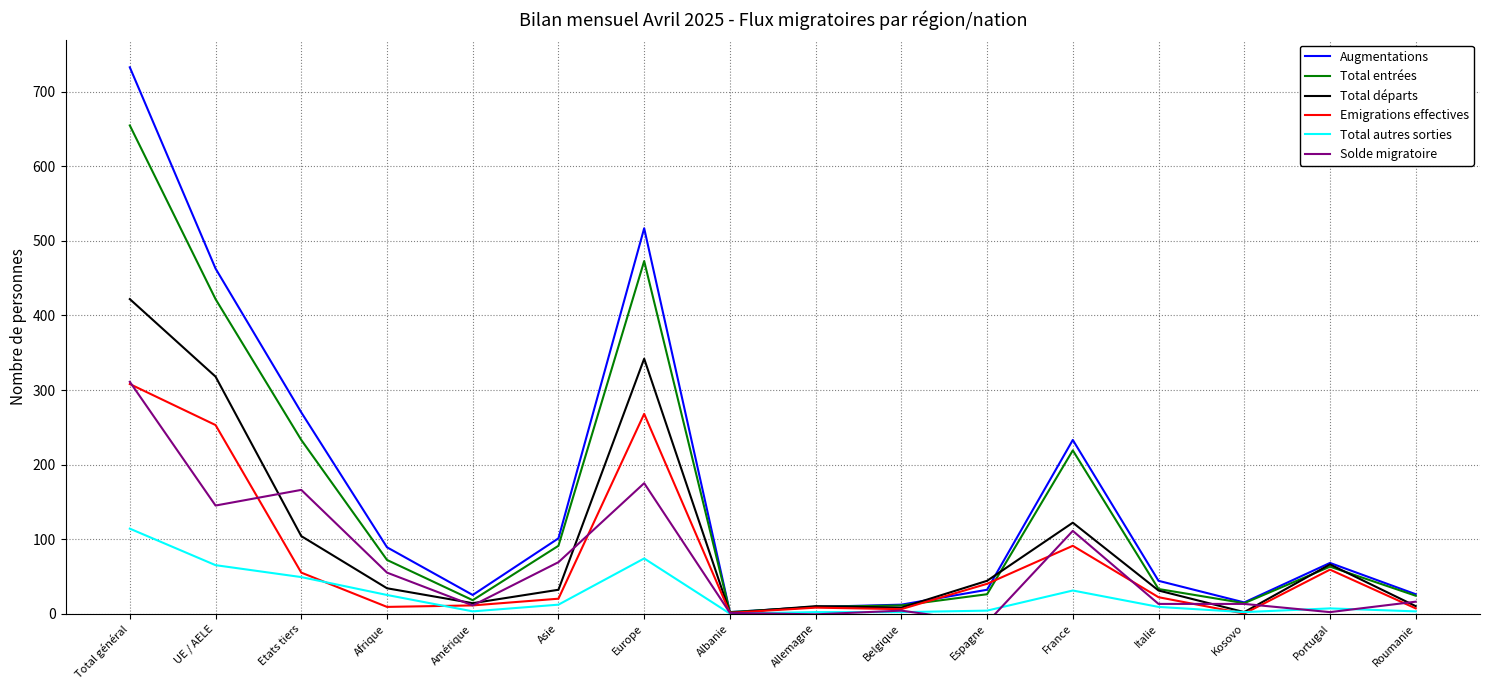

Where is the first local minimum for Solde migratoire?

UE / AELE